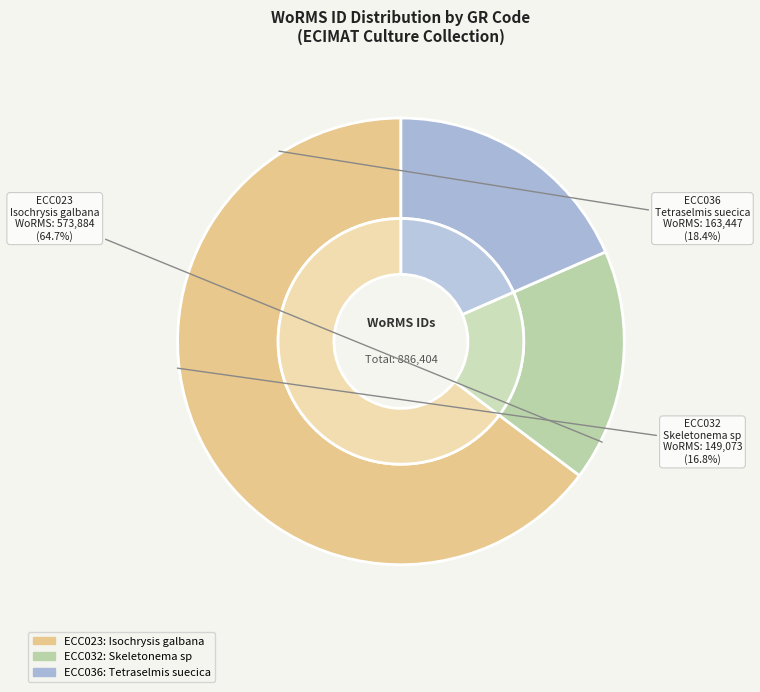

To the nearest percent, what percentage of the pie is ECC032?

17%